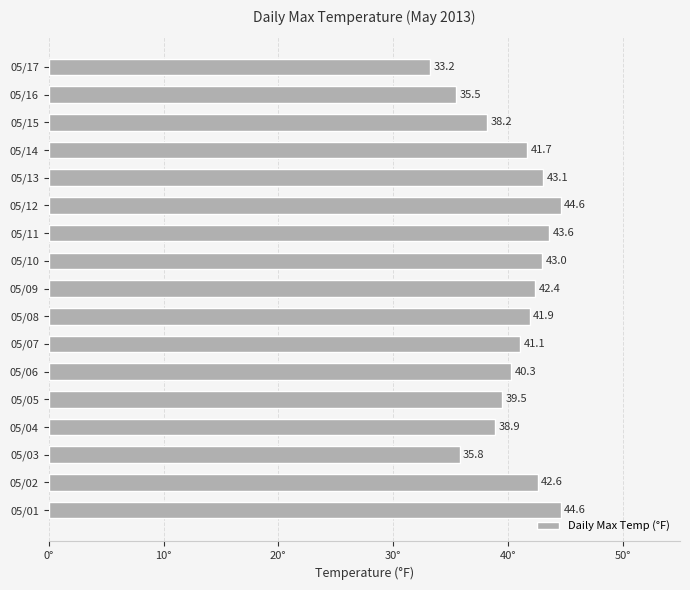

What is the difference between the maximum and minimum values?

11.4